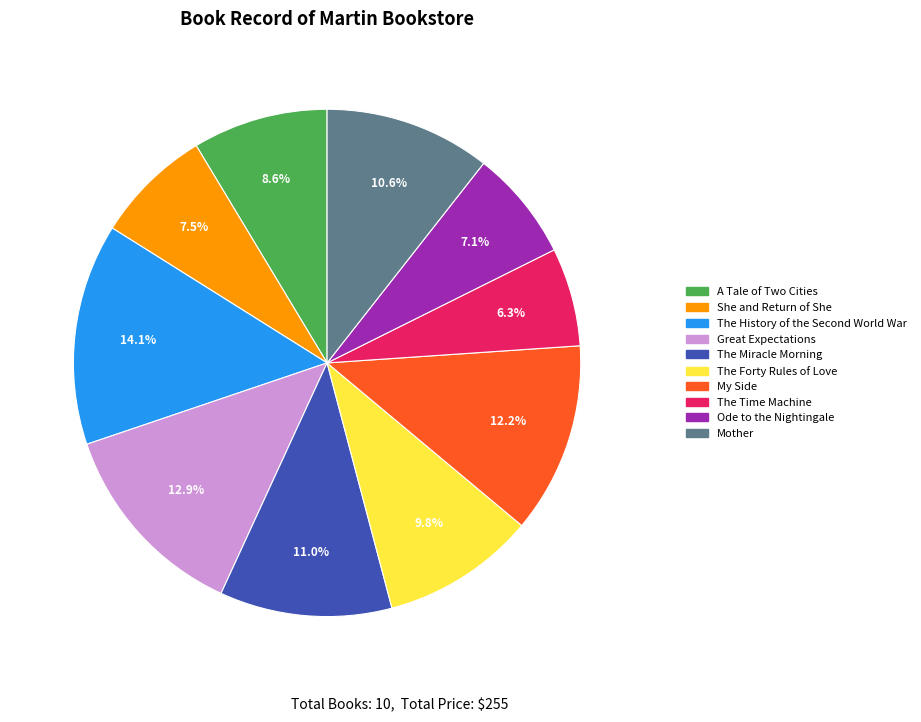

Count the number of slices in the pie.

10